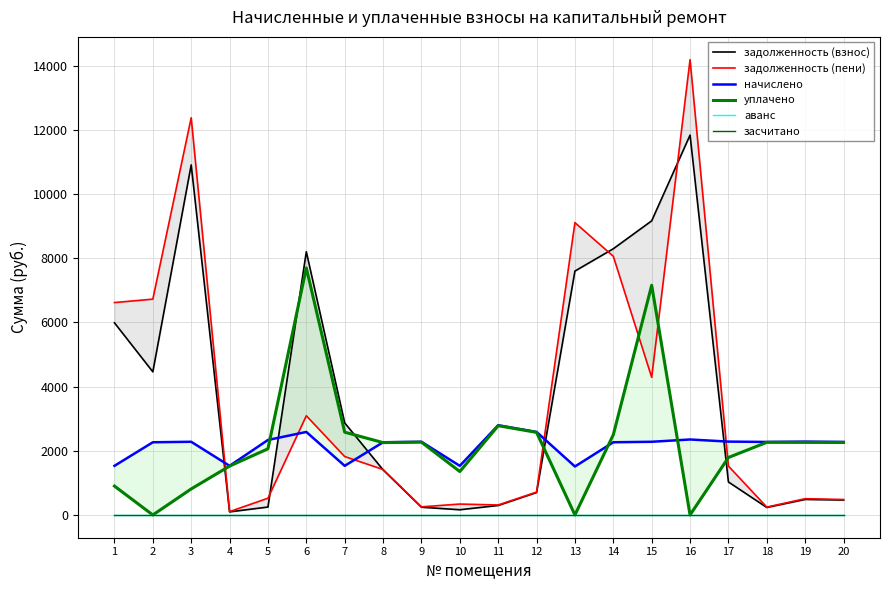

Count the number of categories in the chart.

20